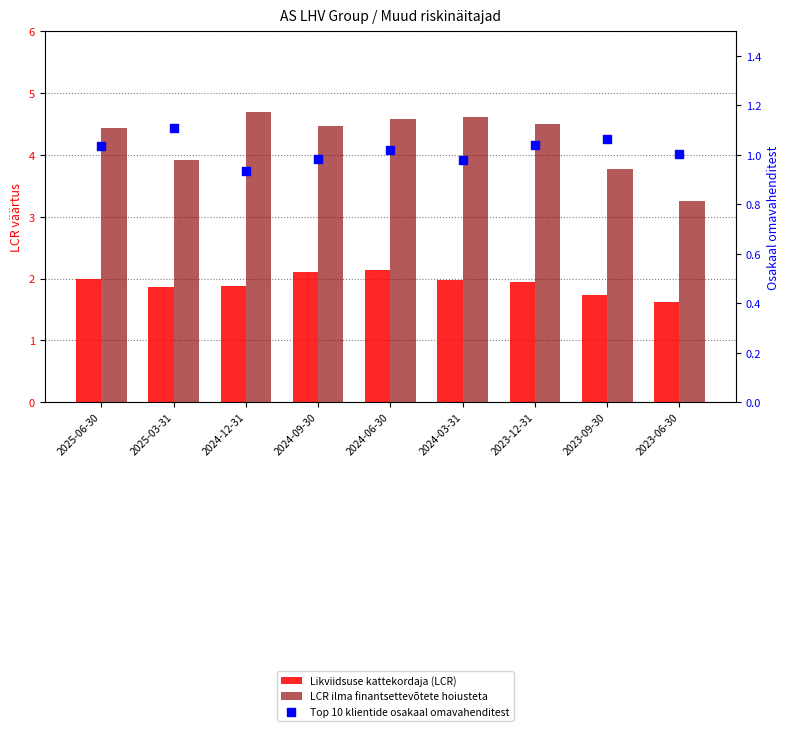

Which series reaches the maximum Y coordinate?

LCR ilma finantsettevõtete hoiusteta